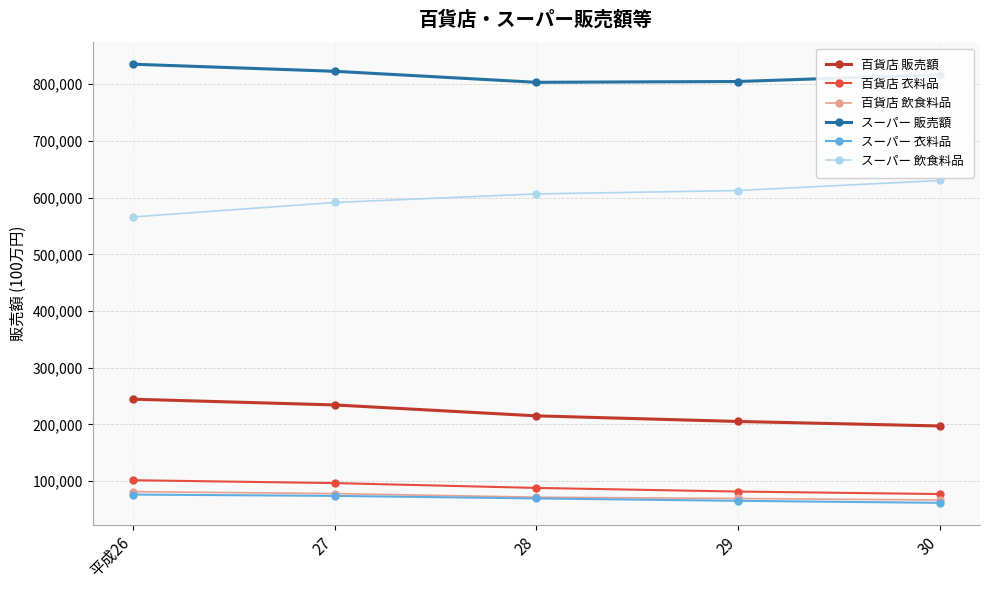

What is the difference between the highest and lowest values at 29?

739707